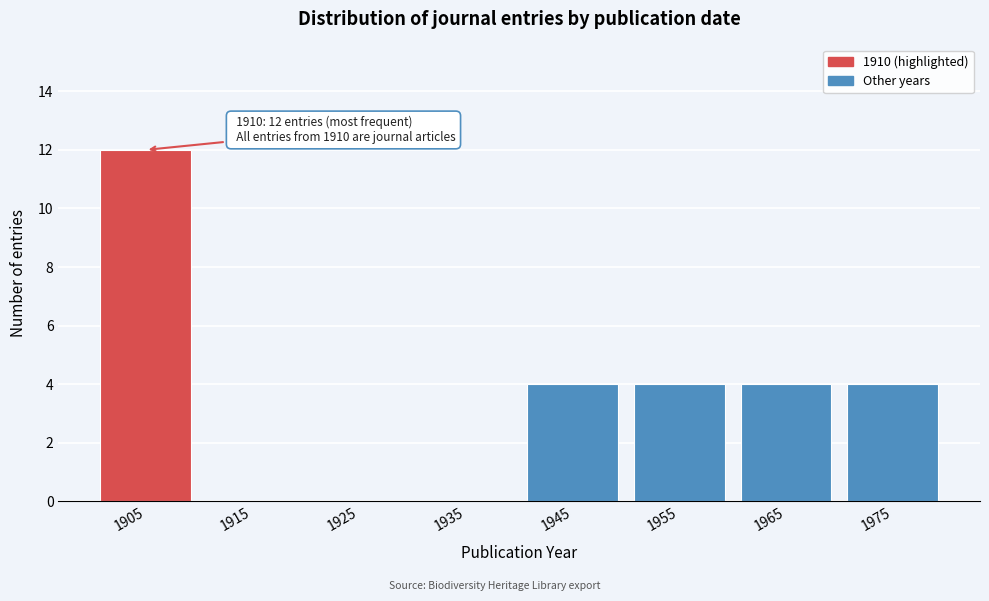

Reading right to left, extract all data points from this chart.

1975=4	1965=4	1955=4	1945=4	1935=0	1925=0	1915=0	1905=12